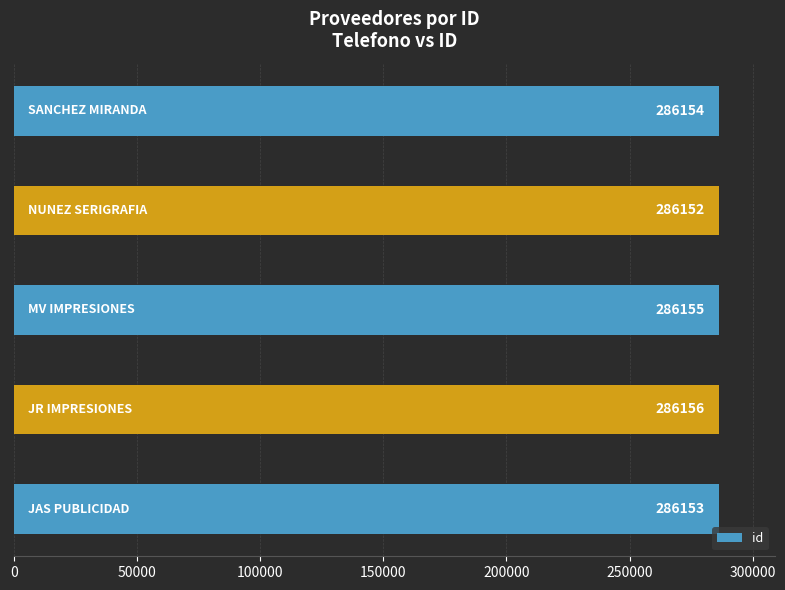

What is the difference between the second highest and minimum values?

3